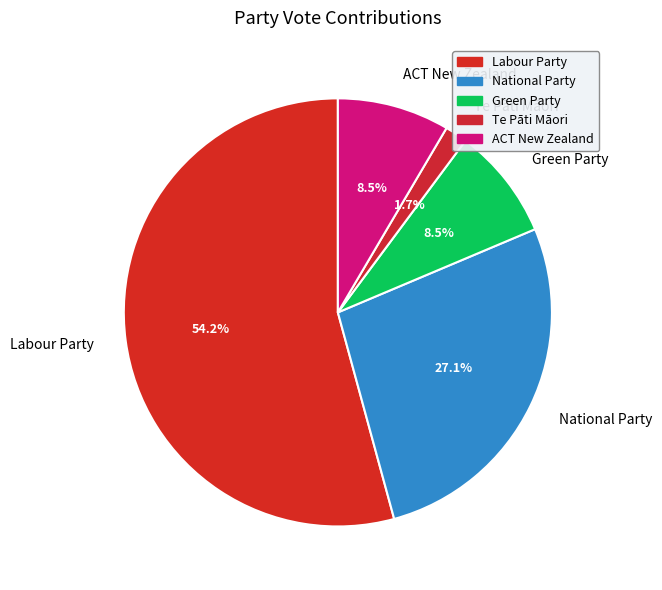

The Labour Party slice represents 54% of the pie. True or false?

True